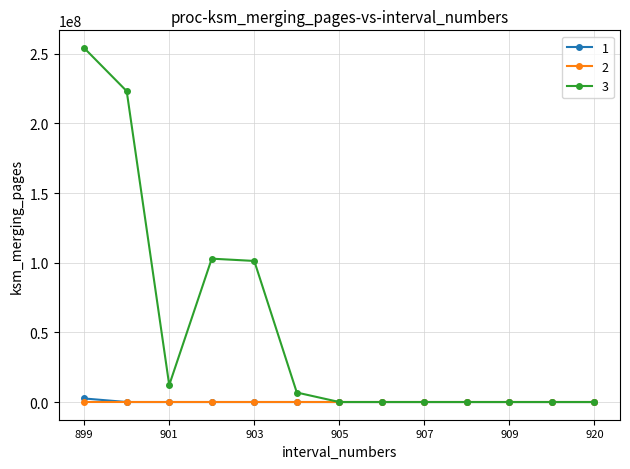

Which series has the largest range (max minus min)?

3